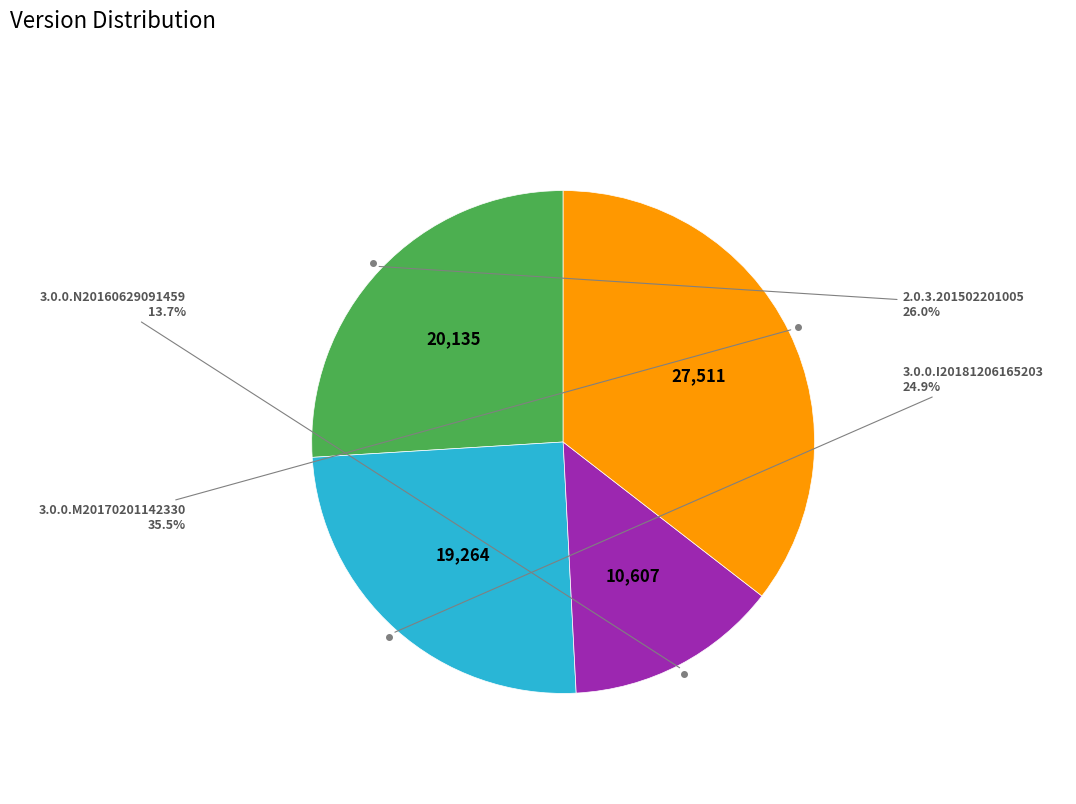

Does any single category account for the majority?

No